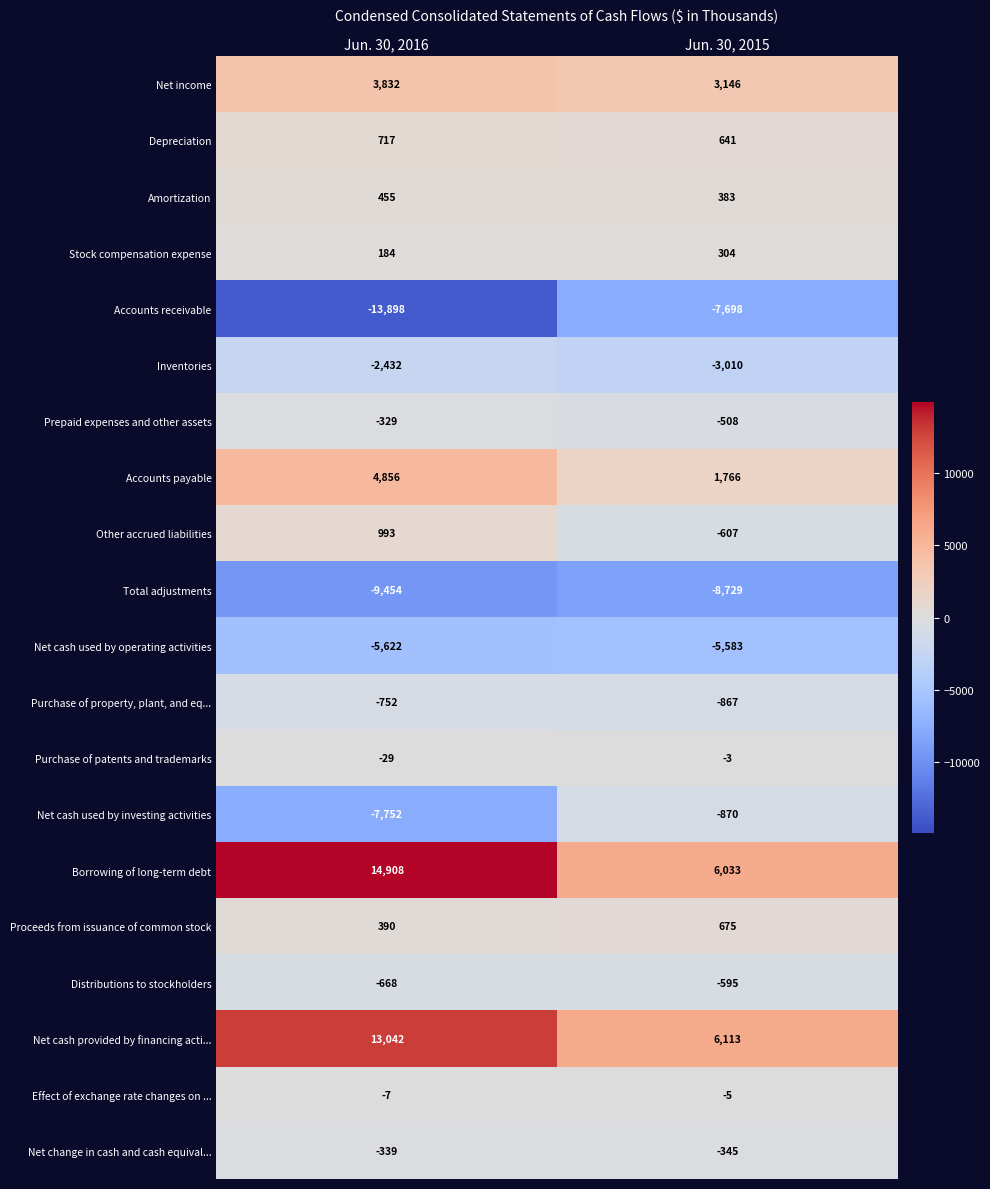

What is the smallest value displayed?

-13898